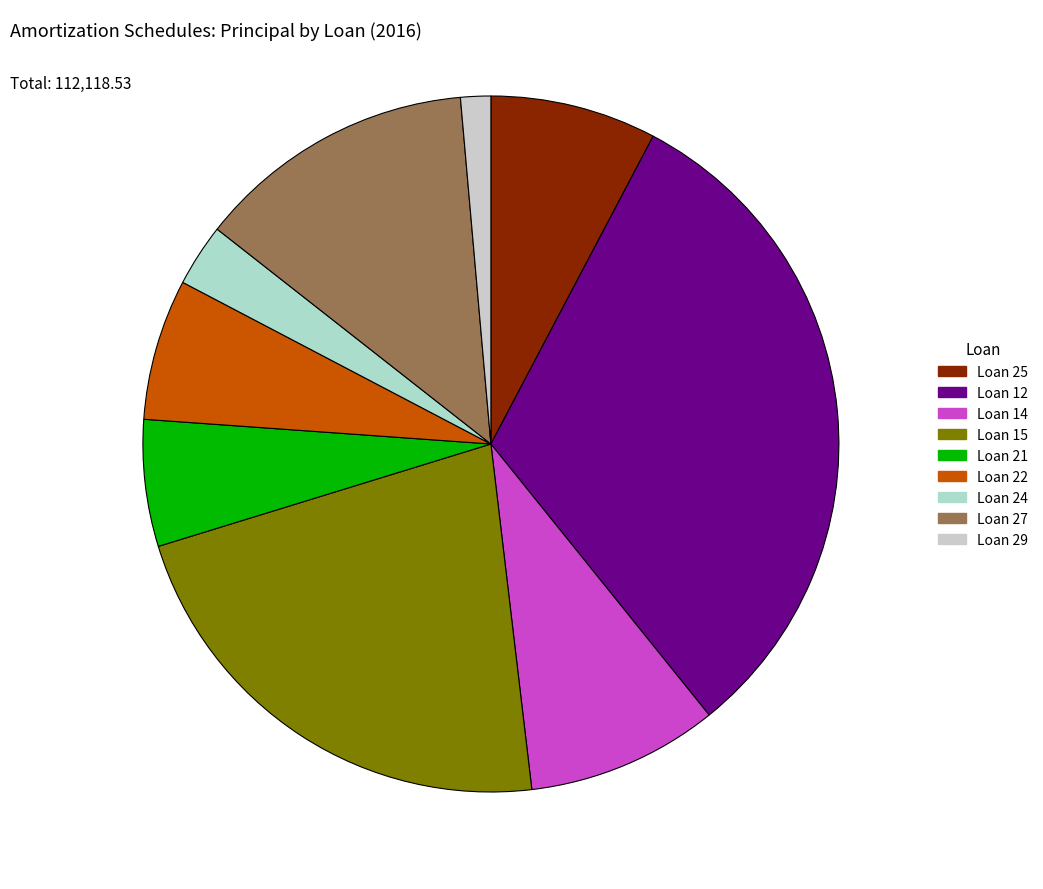

How many slices are in this pie chart?

9